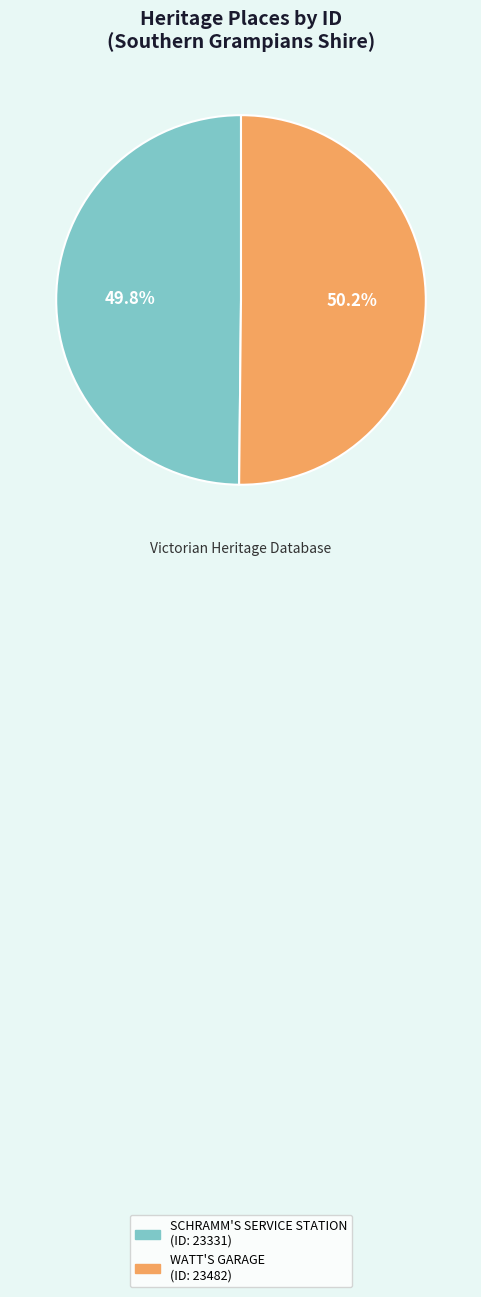

What percentage do WATT'S GARAGE and SCHRAMM'S SERVICE STATION together represent?

100.0%